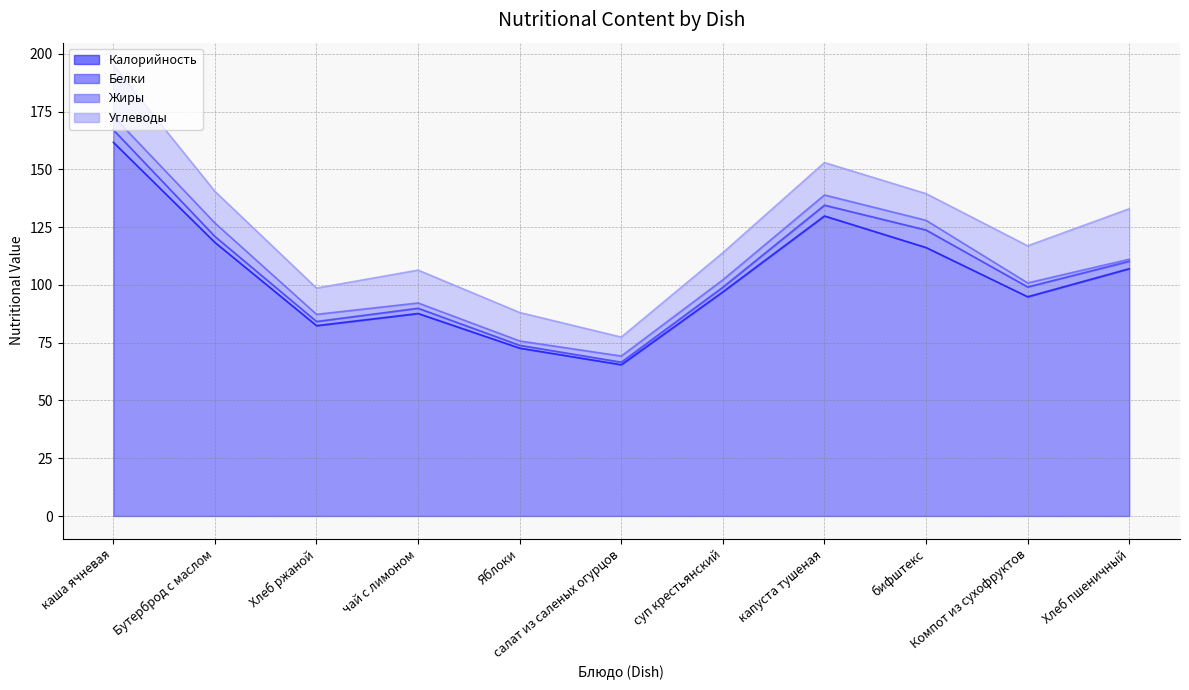

What is the label of the 4th point from the left?

чай с лимоном